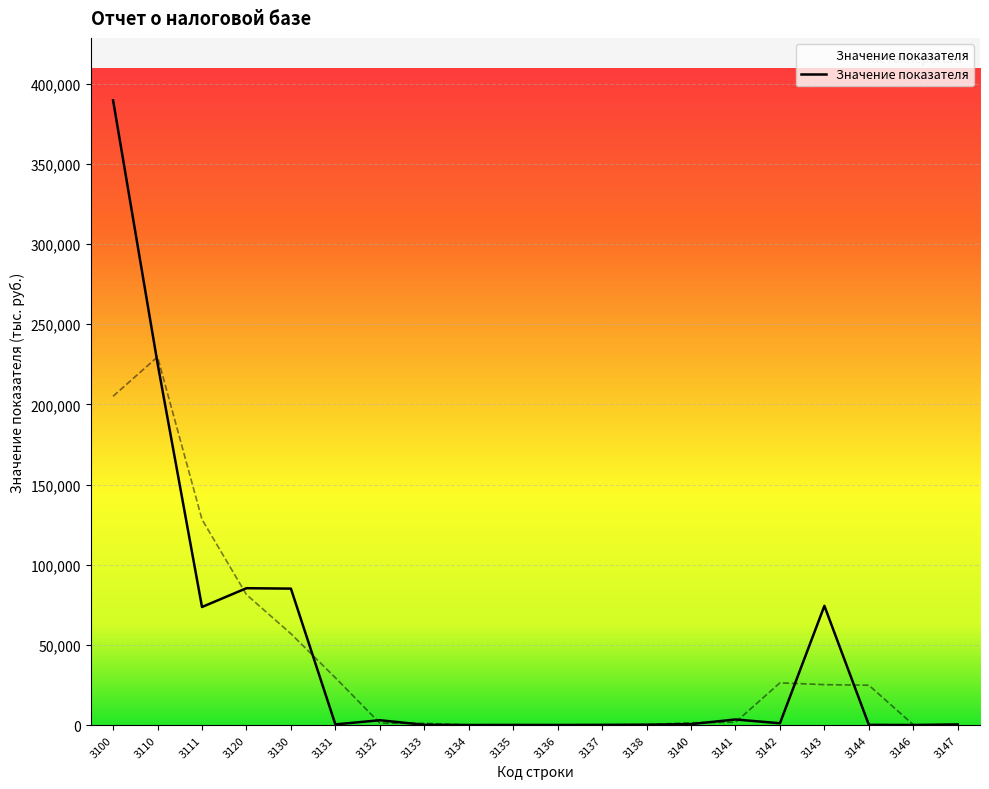

What is the difference between the second highest and minimum values?

225534